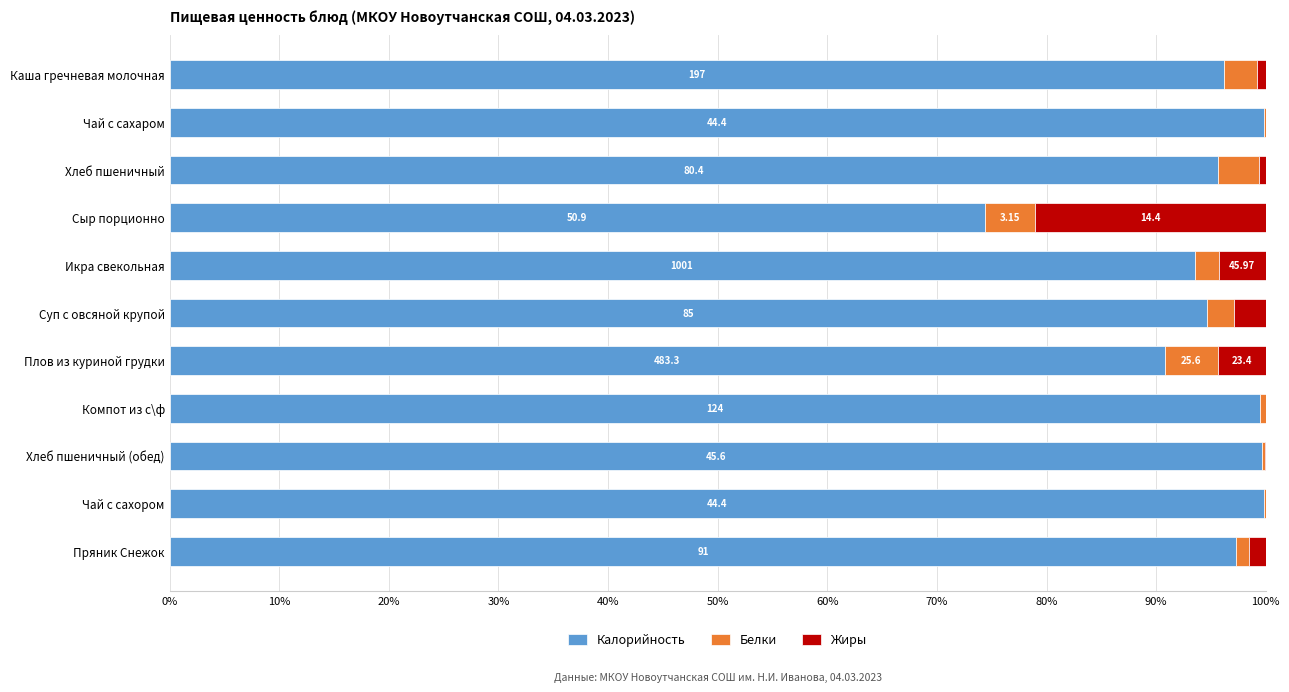

Where is Калорийность nearest to the value 87?

Плов из куриной грудки